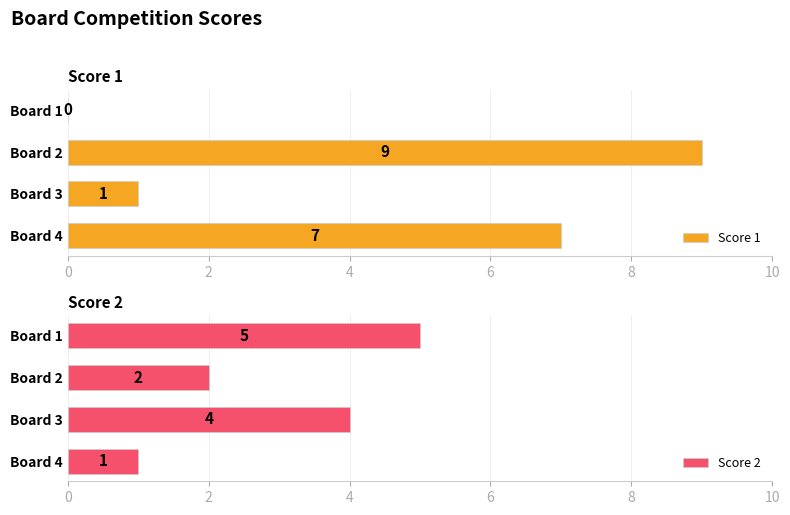

Is it true that Score 1 equals 0 at Board 1?

True